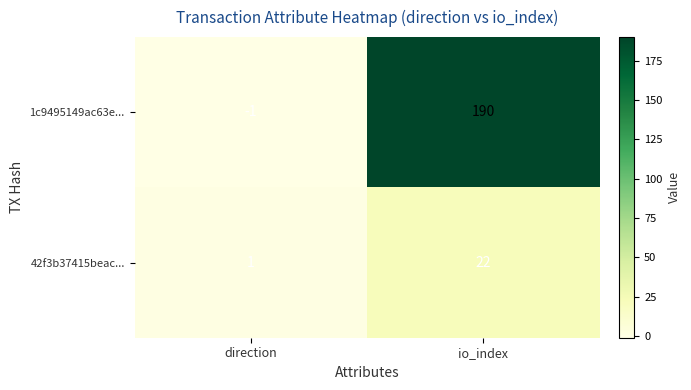

What is the spread (max minus min) of values at io_index?

168